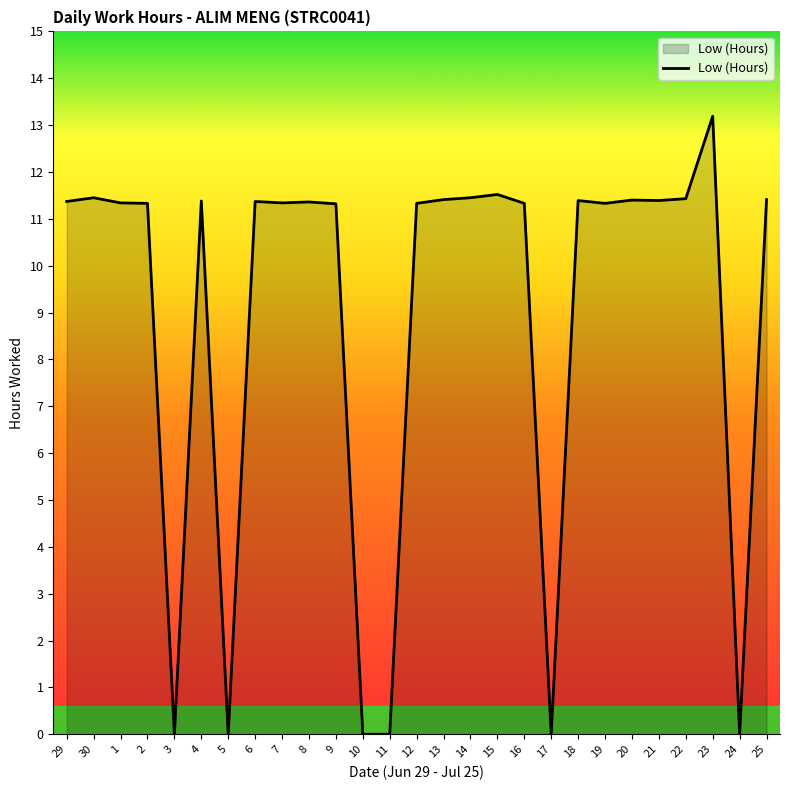

What position from the left is 12?

14